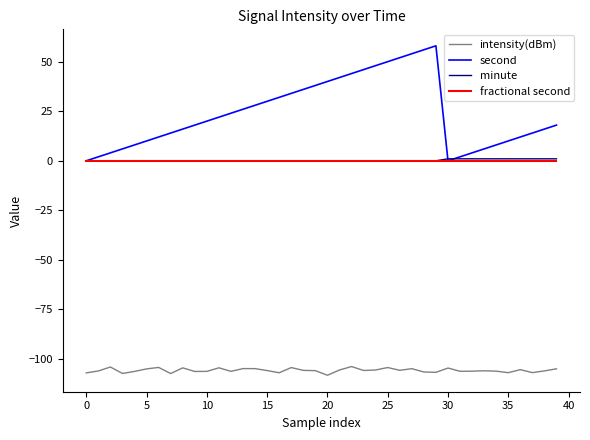

What is the smallest value displayed?

-108.2